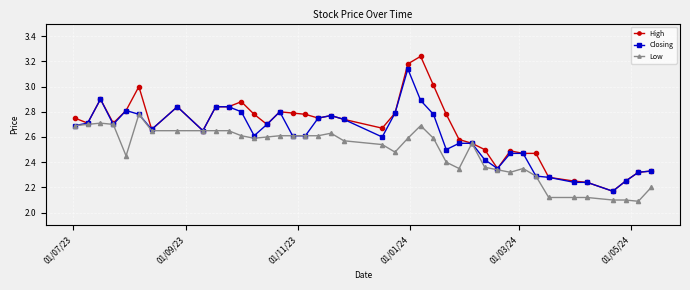

How many Low values are between 2 and 3?

40